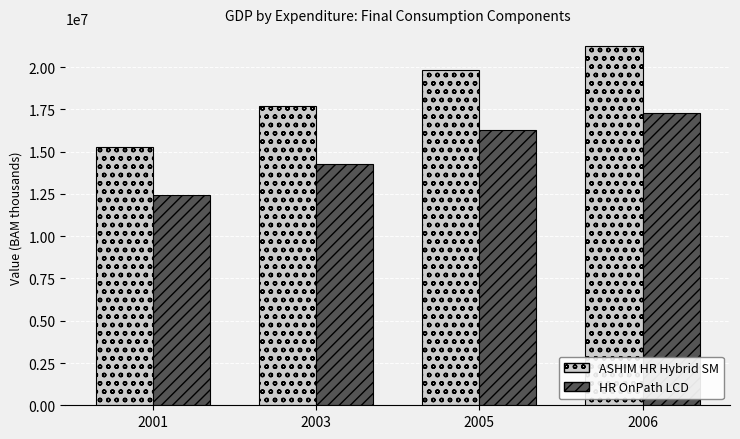

Which category has the highest value in the ASHIM HR Hybrid SM series?

2006